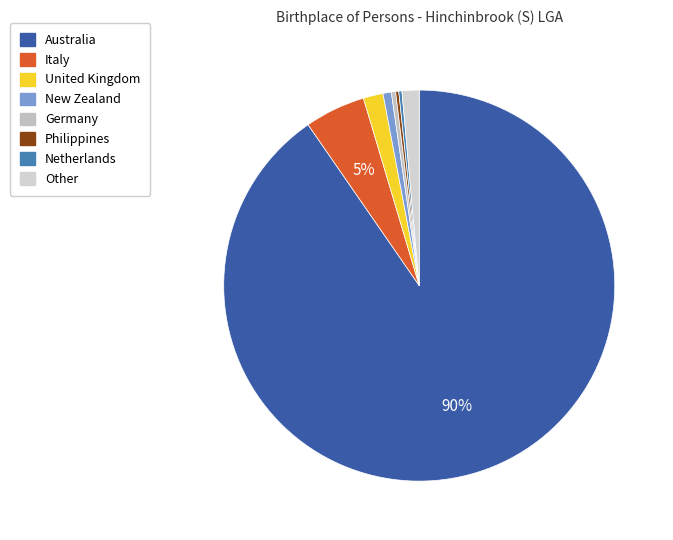

The Germany slice represents 0% of the pie. True or false?

True